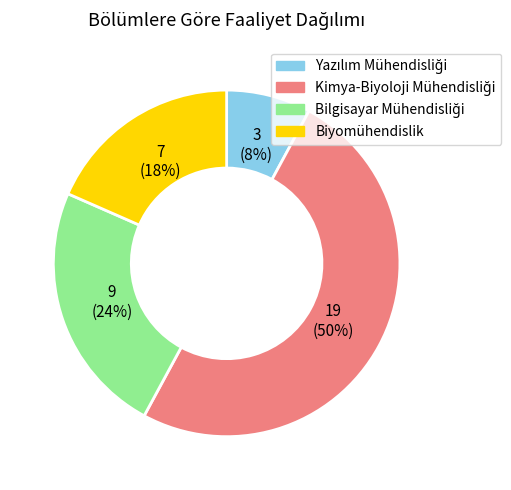

To the nearest percent, what percentage of the pie is Biyomühendislik?

18%